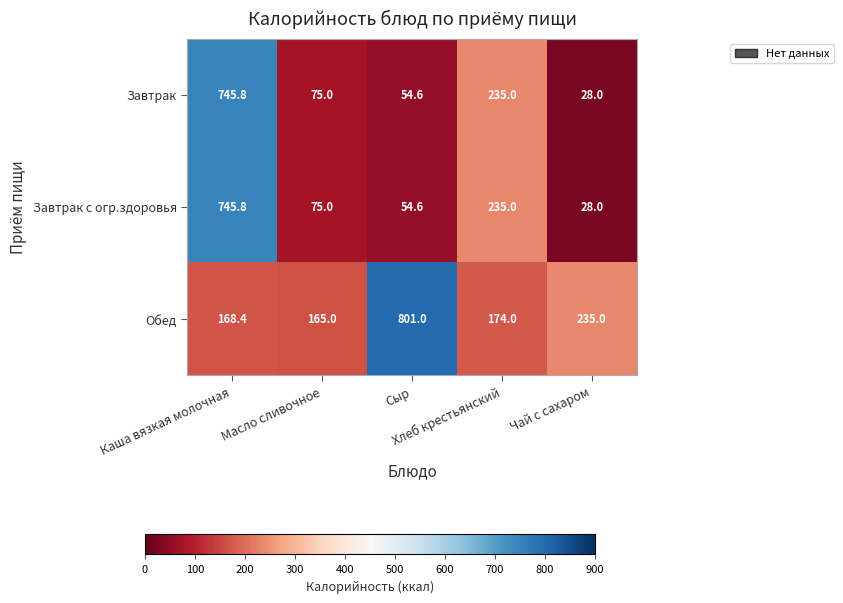

What is the average value of the Завтрак с огр.здоровья series?

227.7